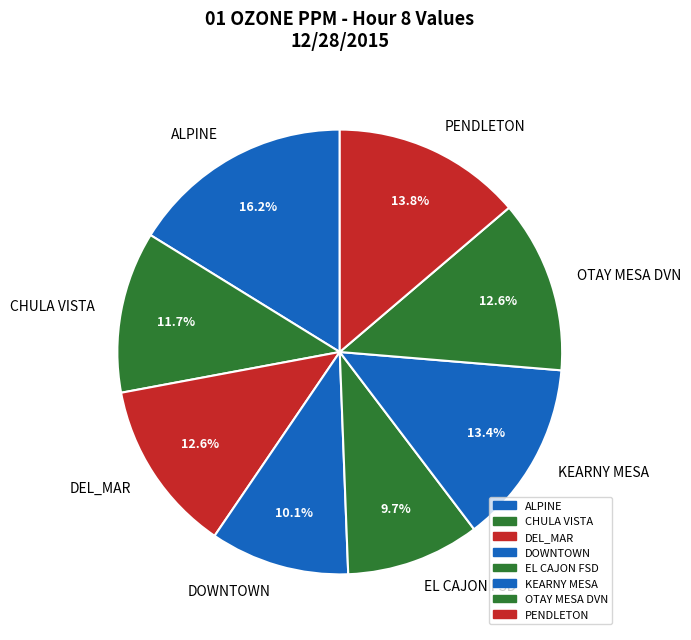

To the nearest percent, what is the difference between the largest and smallest slice percentages?

6%